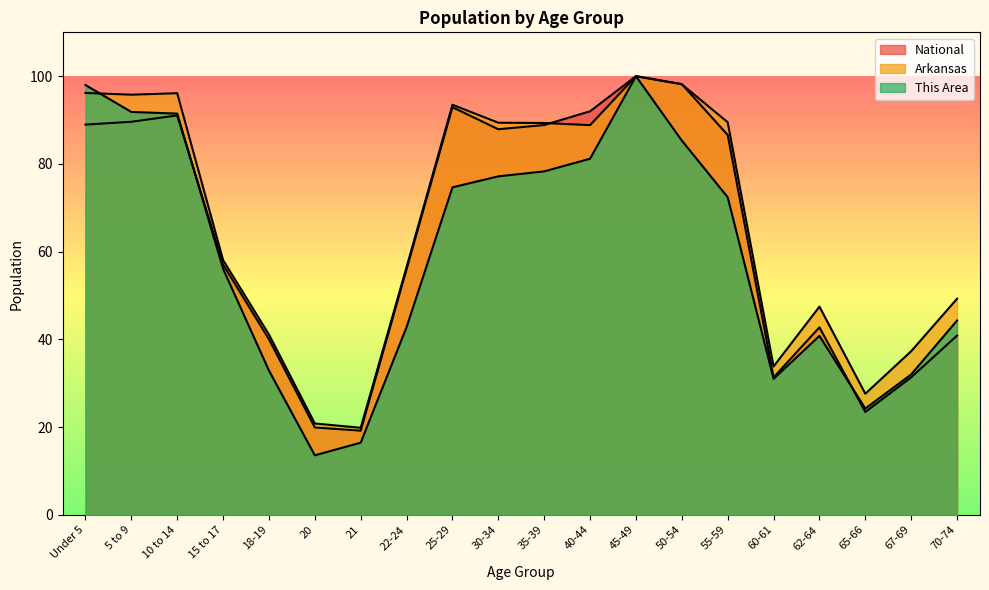

How many interior local valleys does the National series have?

4